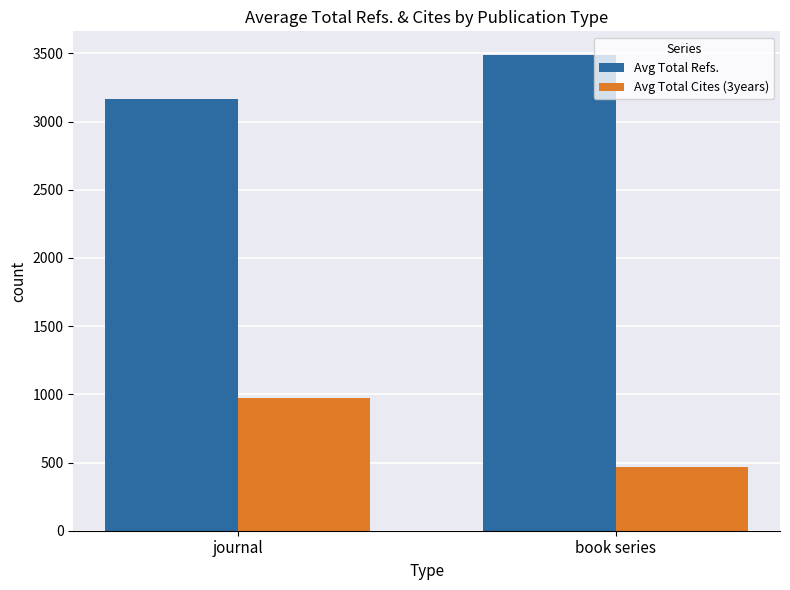

What value does the Avg Total Cites (3years) series have at book series, to the nearest 50?

450